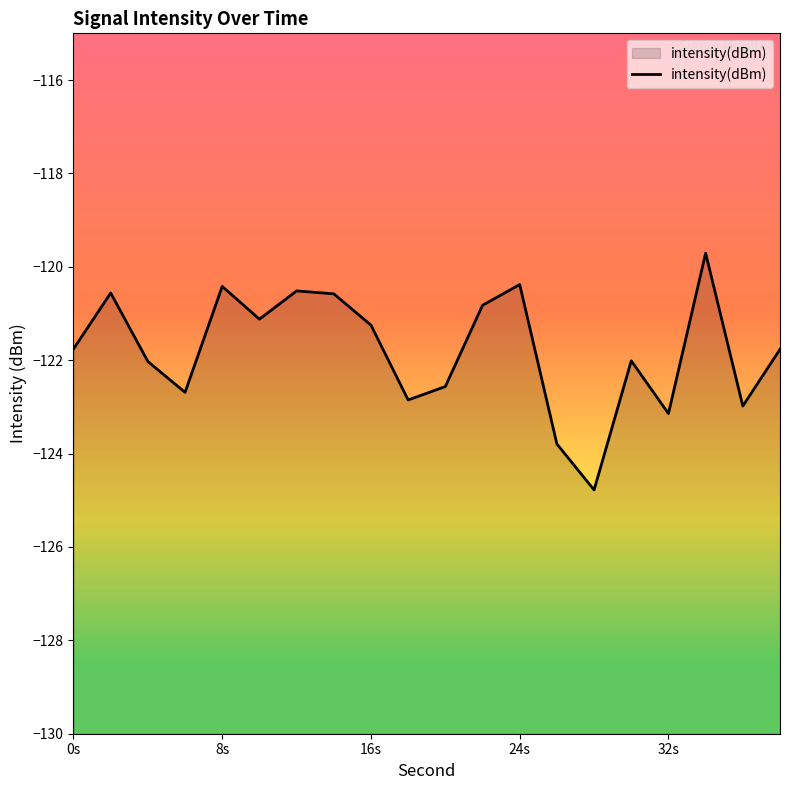

What is the minimum value shown in the chart?

-124.8